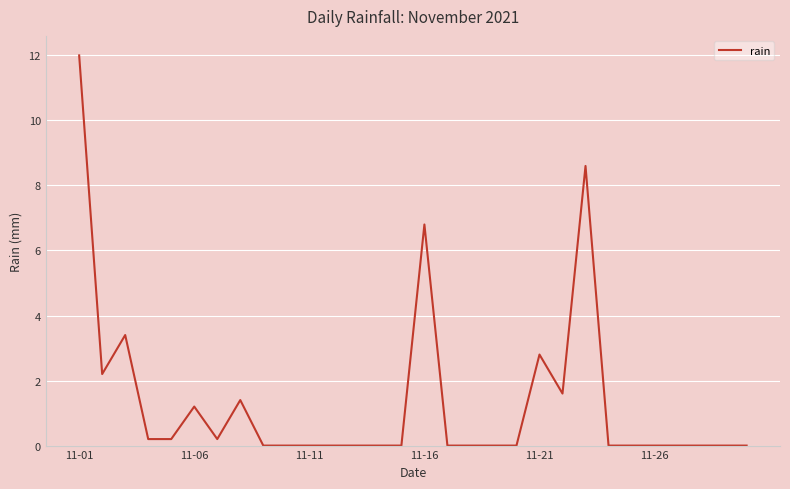

What is the difference between the maximum and minimum values?

12.0